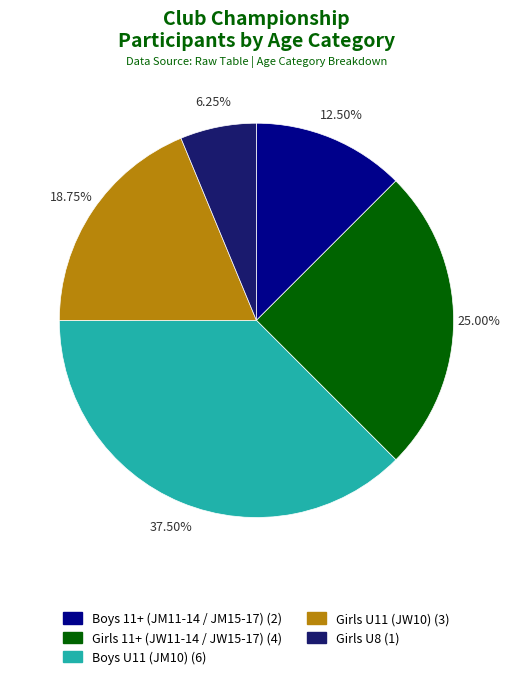

To the nearest percent, what percentage of the pie is Boys U11 (JM10)?

38%